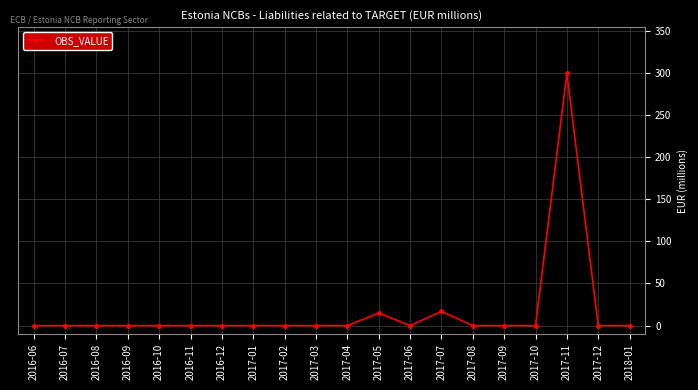

True or false: the data has more than 2 interior local peaks.

True